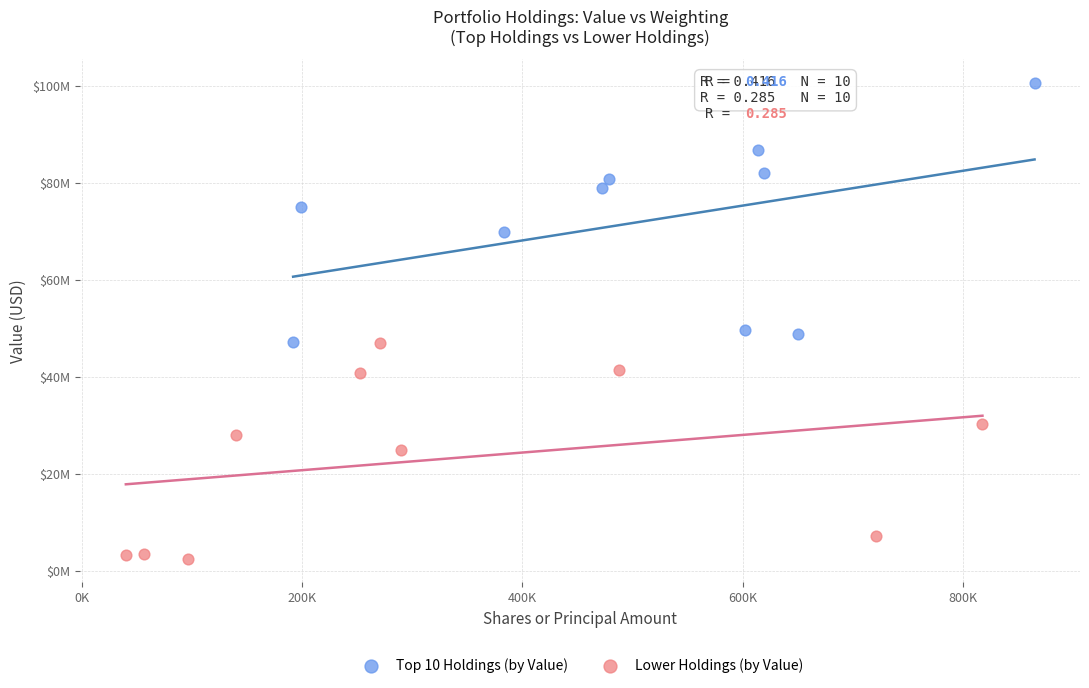

What are all the series names shown in the legend?

Top 10 Holdings (by Value), Lower Holdings (by Value)